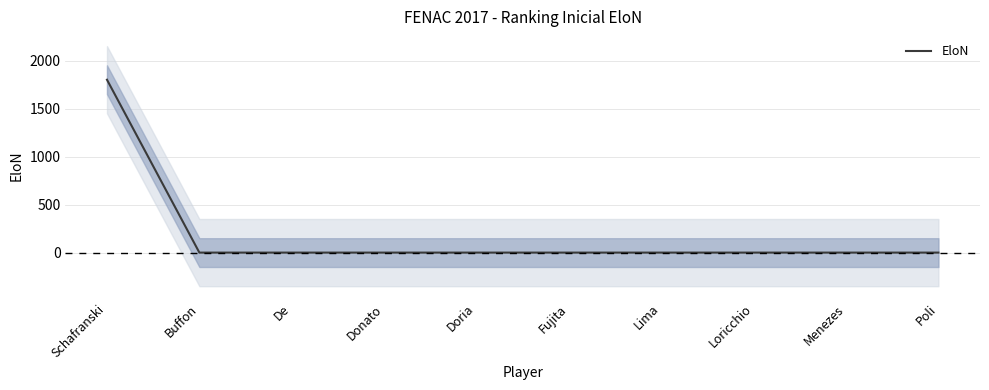

The chart shows a value of -973 at Lima. True or false?

False